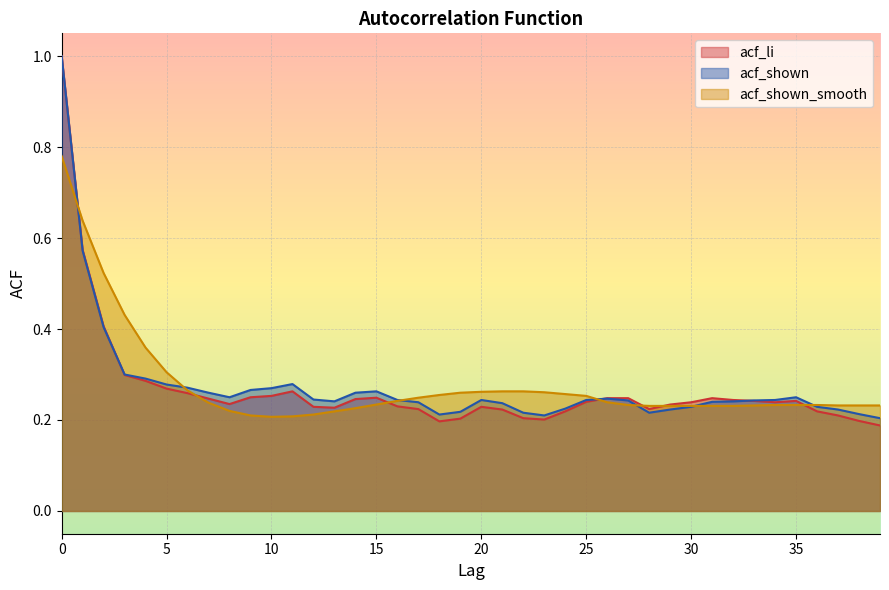

What is the total value across all series at 23?

0.7